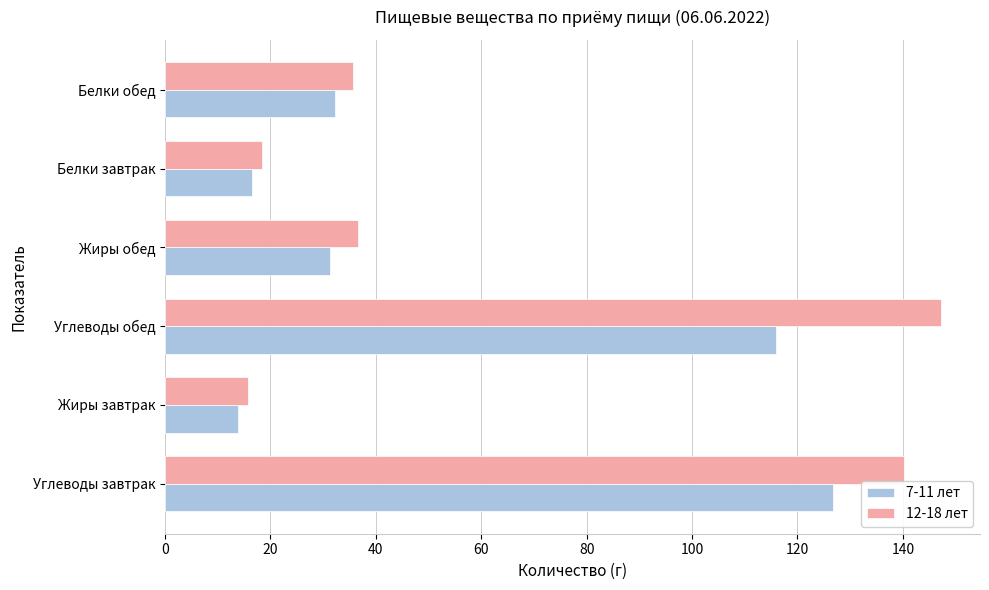

Which series has the largest range (max minus min)?

12-18 лет